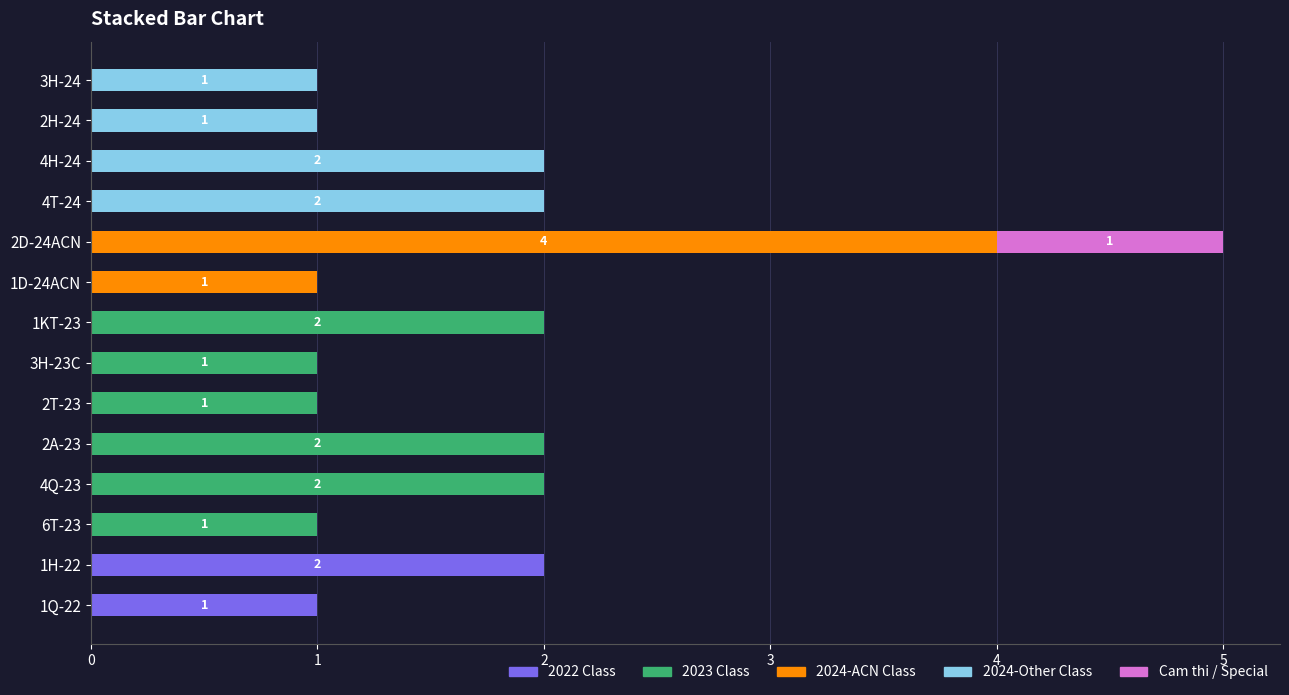

The value of 2022 Class at 2A-23 is 1. True or false?

False